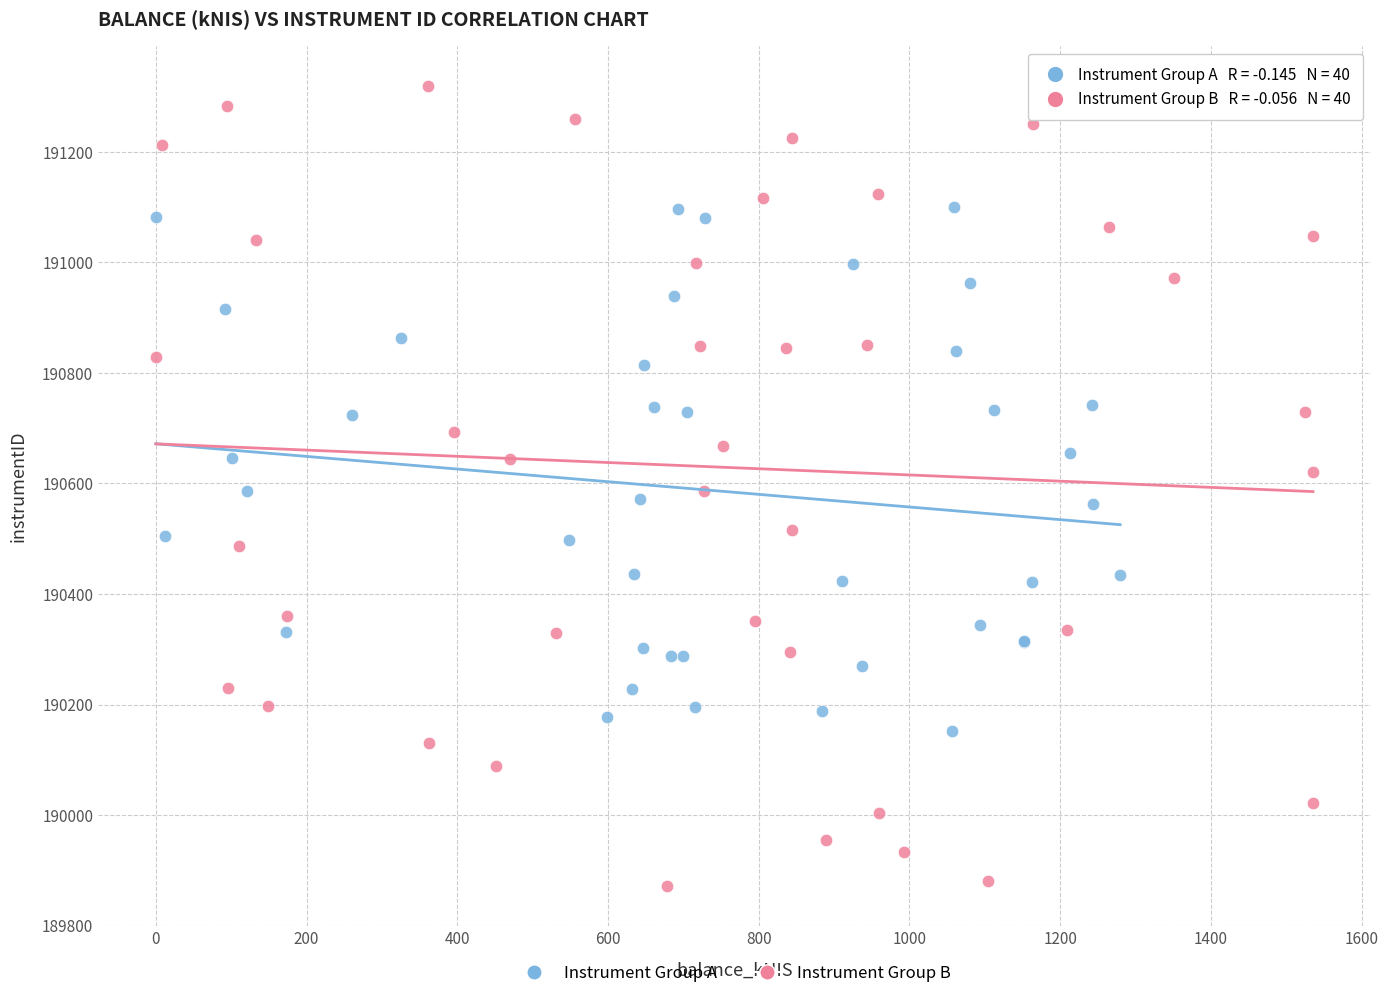

Which series contains the highest Y value?

Instrument Group B